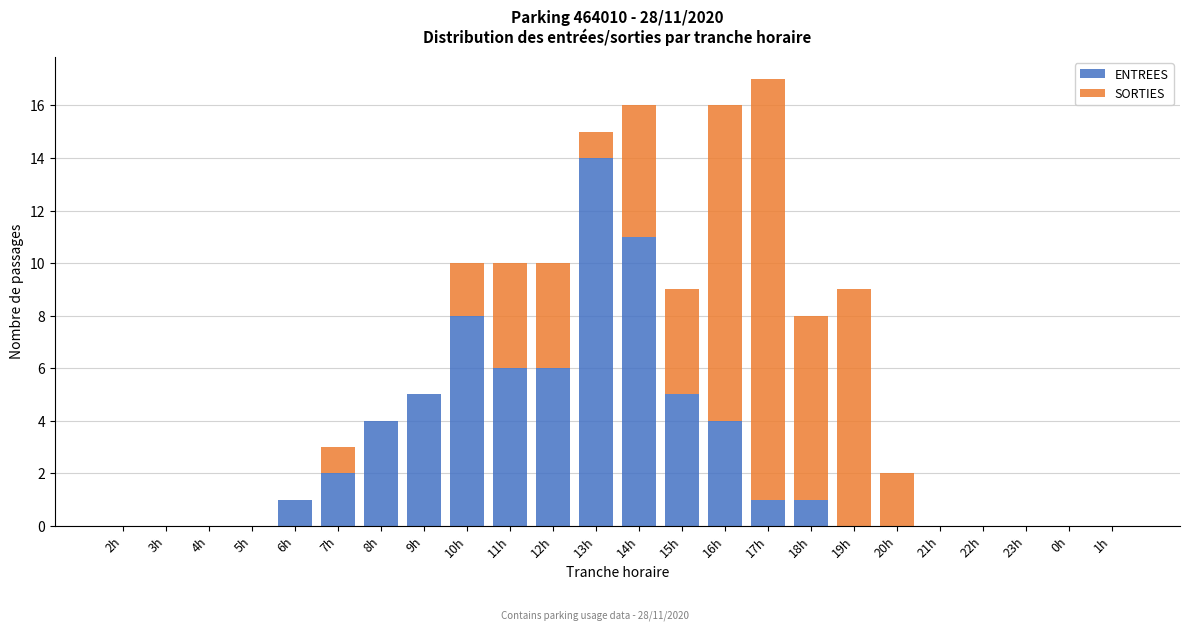

At which category is the sum across all series the highest?

17h